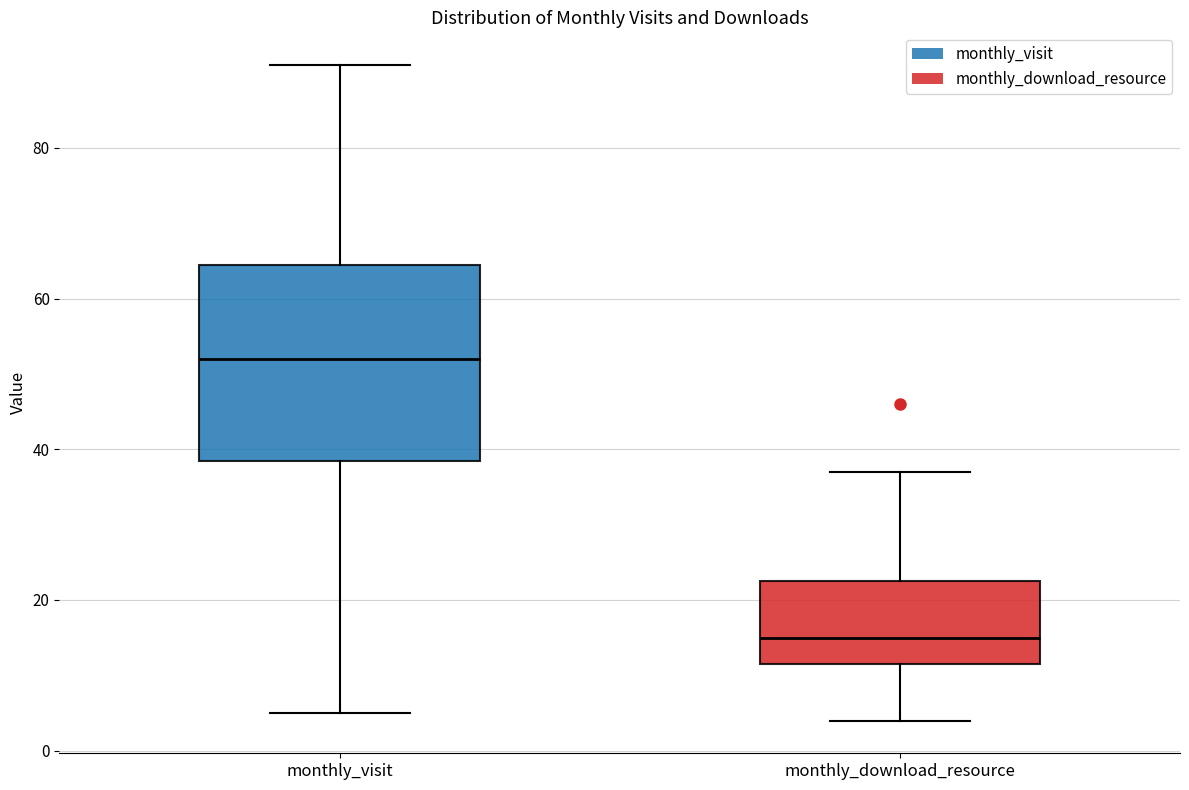

Where does the upper whisker of the box for monthly_download_resource end on the y-axis? The values are not printed on the chart, so give them approximately, as read against the axis.

38